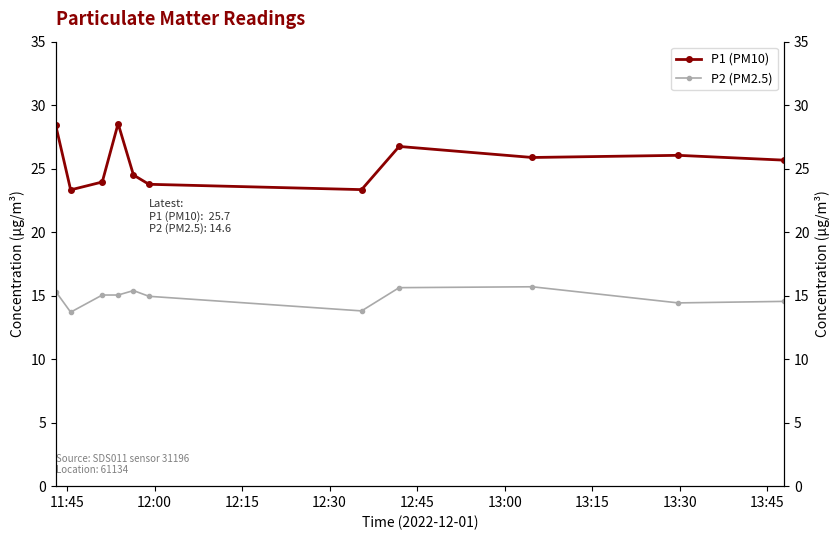

At how many categories does at least one series exceed 25?

6